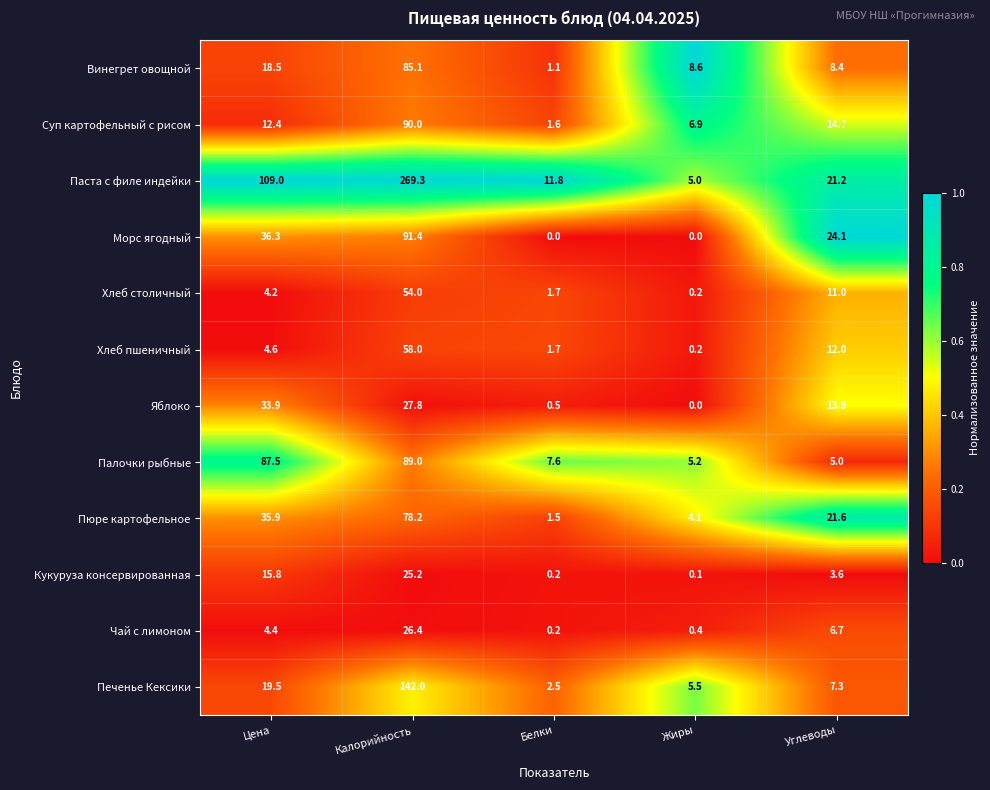

What is the total value across all series at Белки?

30.4